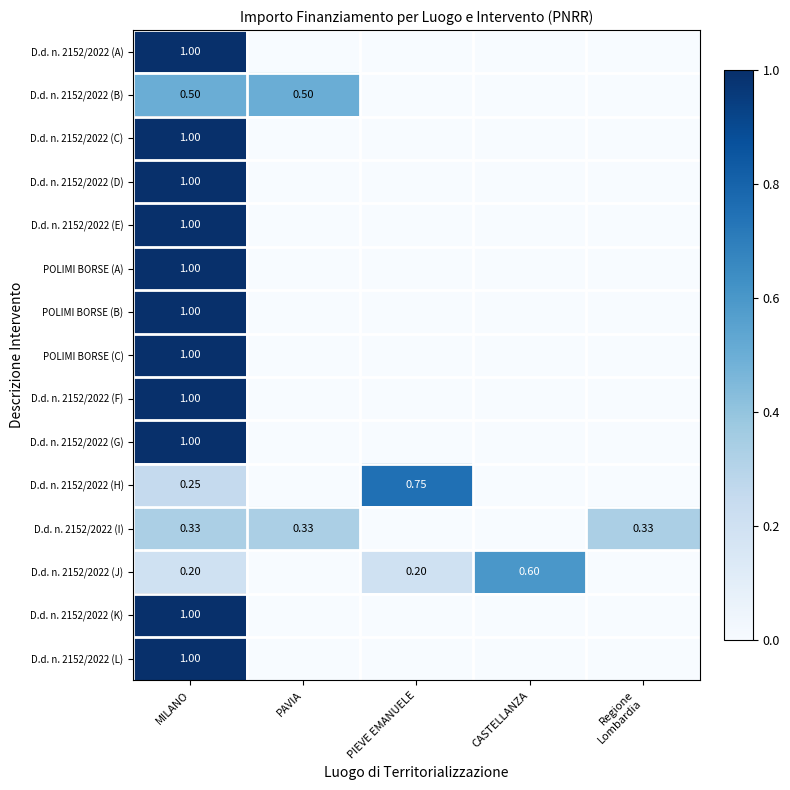

Rank the series by their maximum value, from lowest to highest.

D.d. n. 2152/2022 (I), D.d. n. 2152/2022 (B), D.d. n. 2152/2022 (J), D.d. n. 2152/2022 (H), D.d. n. 2152/2022 (A), D.d. n. 2152/2022 (C), D.d. n. 2152/2022 (D), D.d. n. 2152/2022 (E), POLIMI BORSE (A), POLIMI BORSE (B), POLIMI BORSE (C), D.d. n. 2152/2022 (F), D.d. n. 2152/2022 (G), D.d. n. 2152/2022 (K), D.d. n. 2152/2022 (L)